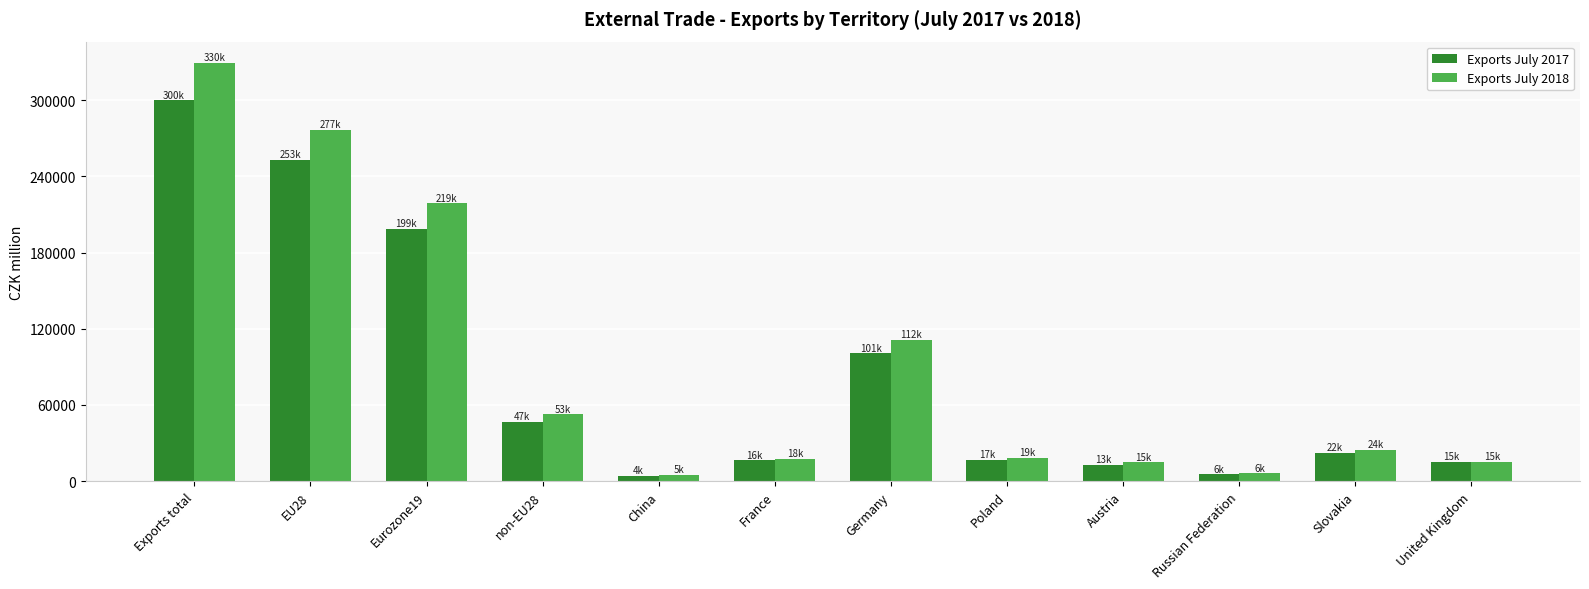

How many distinct data groups are displayed?

2